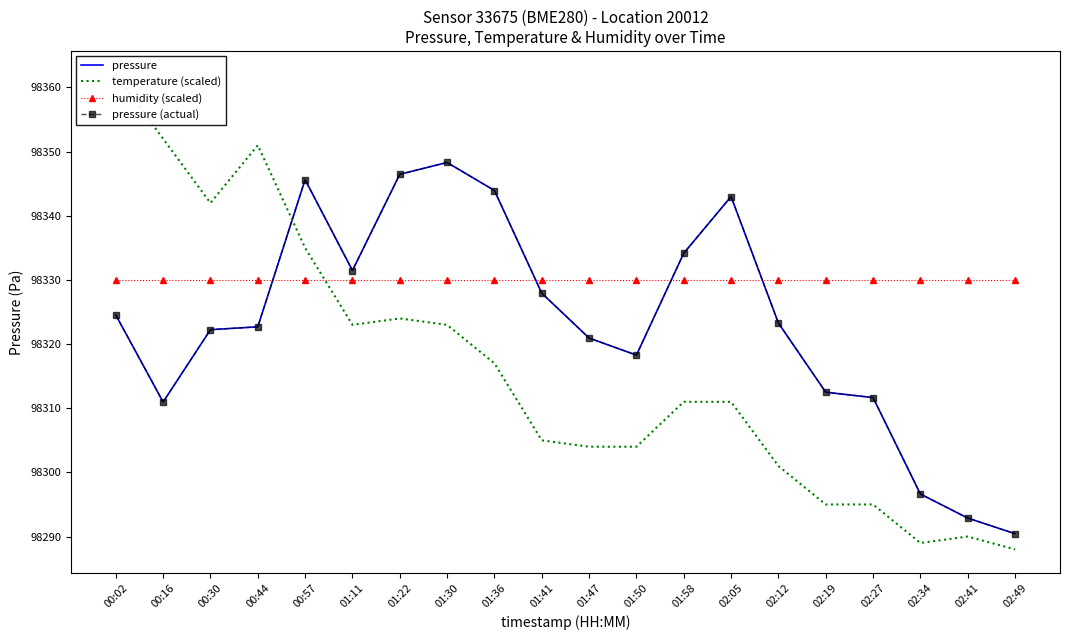

Reading right to left, list all the values displayed in this chart.

pressure: 02:49=98290.4	02:41=98292.9	02:34=98296.6	02:27=98311.7	02:19=98312.5	02:12=98323.3	02:05=98343.0	01:58=98334.2	01:50=98318.3	01:47=98320.9	01:41=98327.9	01:36=98343.9	01:30=98348.3	01:22=98346.5	01:11=98331.5	00:57=98345.6	00:44=98322.7	00:30=98322.2	00:16=98311.0	00:02=98324.5
temperature (scaled): 02:49=98288.0	02:41=98290.0	02:34=98289.0	02:27=98295.0	02:19=98295.0	02:12=98301.0	02:05=98311.0	01:58=98311.0	01:50=98304.0	01:47=98304.0	01:41=98305.0	01:36=98317.0	01:30=98323.0	01:22=98324.0	01:11=98323.0	00:57=98335.0	00:44=98351.0	00:30=98342.0	00:16=98352.0	00:02=98362.0
humidity (scaled): 02:49=98330.0	02:41=98330.0	02:34=98330.0	02:27=98330.0	02:19=98330.0	02:12=98330.0	02:05=98330.0	01:58=98330.0	01:50=98330.0	01:47=98330.0	01:41=98330.0	01:36=98330.0	01:30=98330.0	01:22=98330.0	01:11=98330.0	00:57=98330.0	00:44=98330.0	00:30=98330.0	00:16=98330.0	00:02=98330.0
pressure (actual): 02:49=98290.4	02:41=98292.9	02:34=98296.6	02:27=98311.7	02:19=98312.5	02:12=98323.3	02:05=98343.0	01:58=98334.2	01:50=98318.3	01:47=98320.9	01:41=98327.9	01:36=98343.9	01:30=98348.3	01:22=98346.5	01:11=98331.5	00:57=98345.6	00:44=98322.7	00:30=98322.2	00:16=98311.0	00:02=98324.5